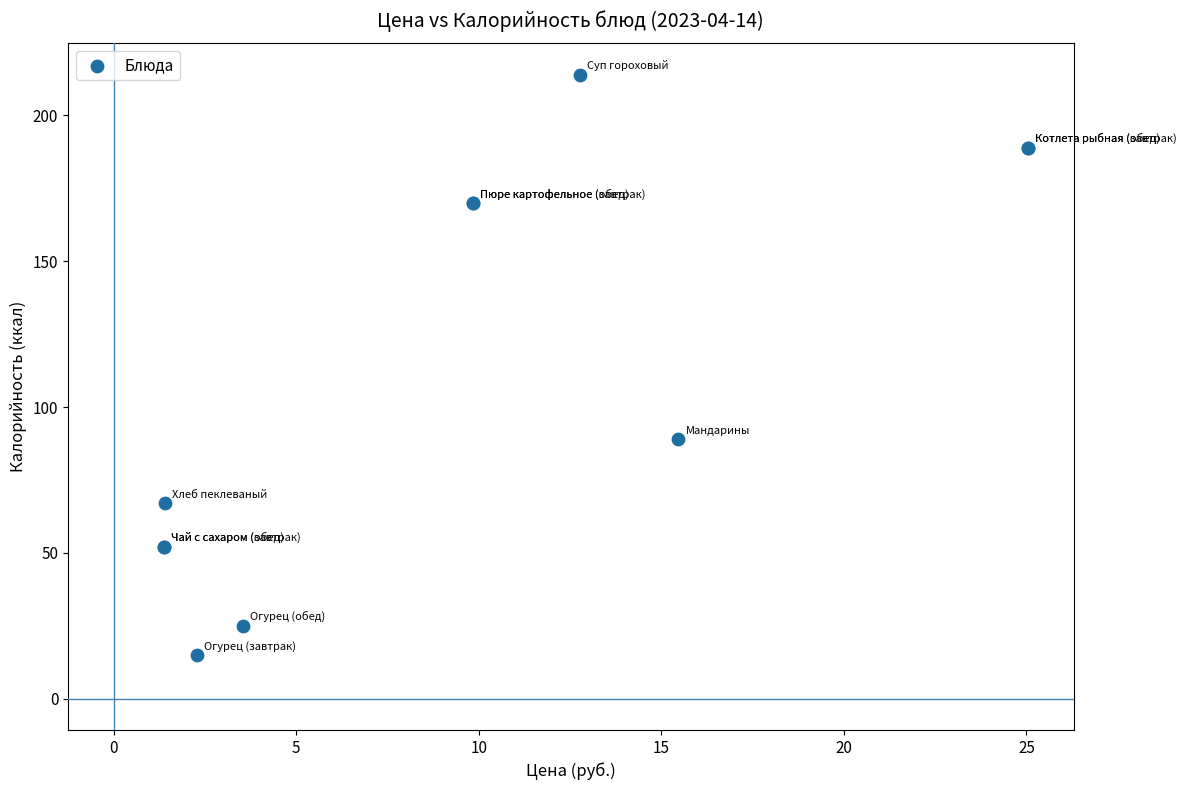

What Y value in the scatter plot is closest to 114?

89.0